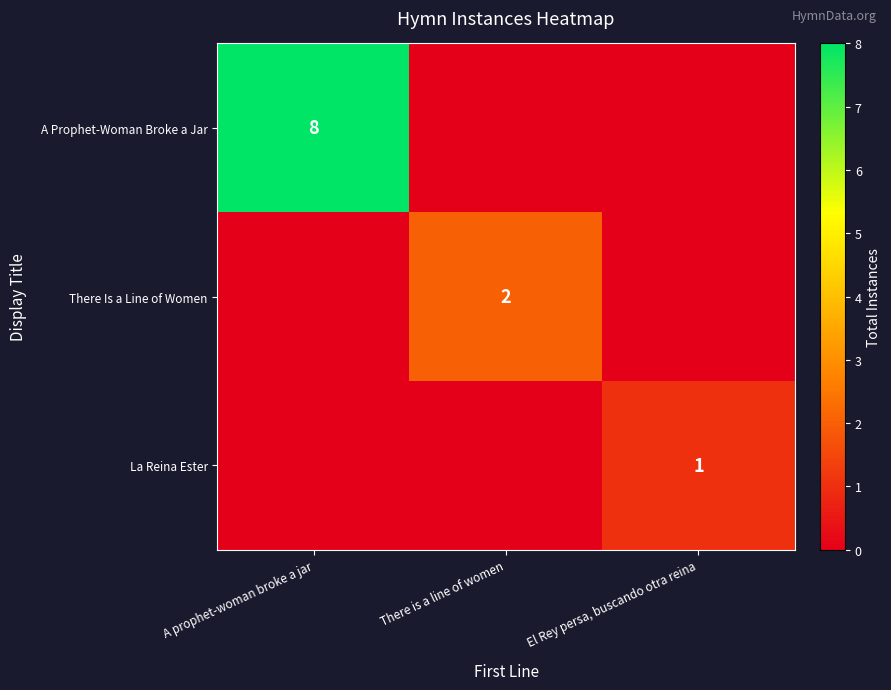

True or false: A Prophet-Woman Broke a Jar has a value of 3 at A prophet-woman broke a jar.

False